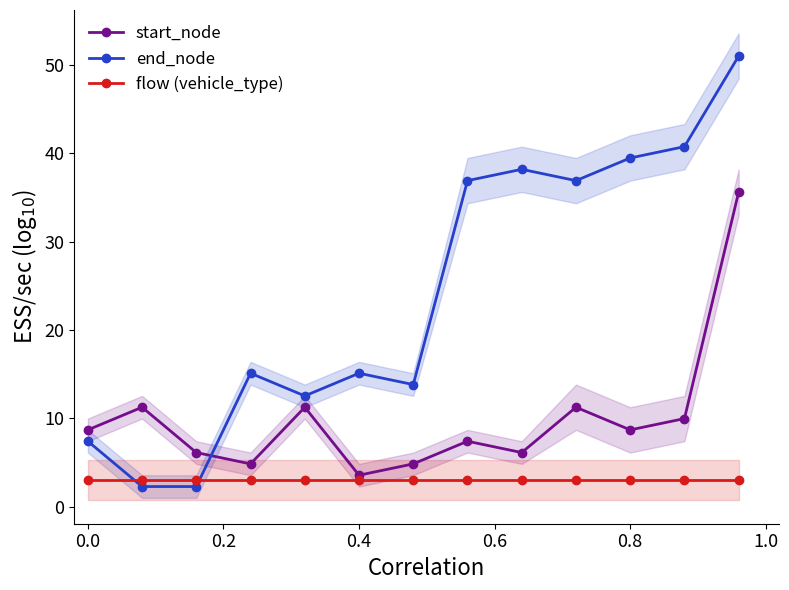

True or false: start_node and end_node cross at least once.

True